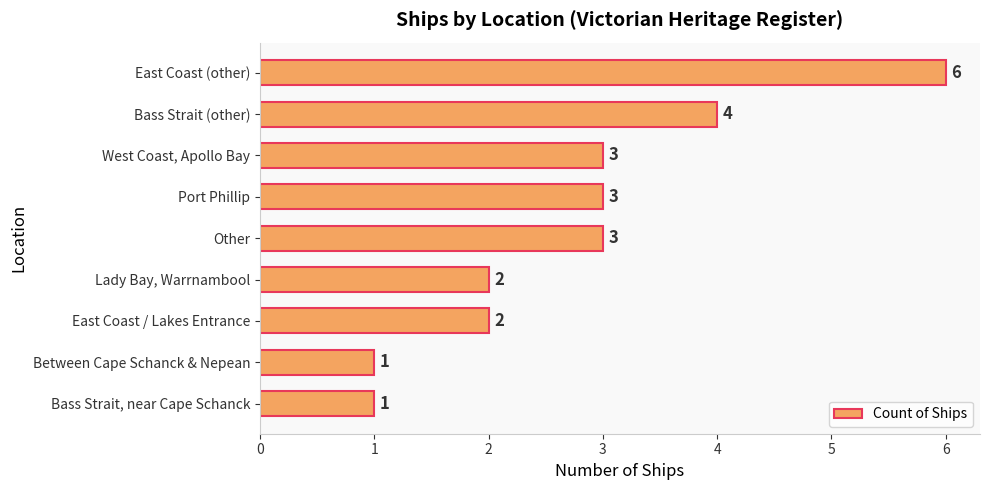

What is the difference between the maximum and minimum values?

5